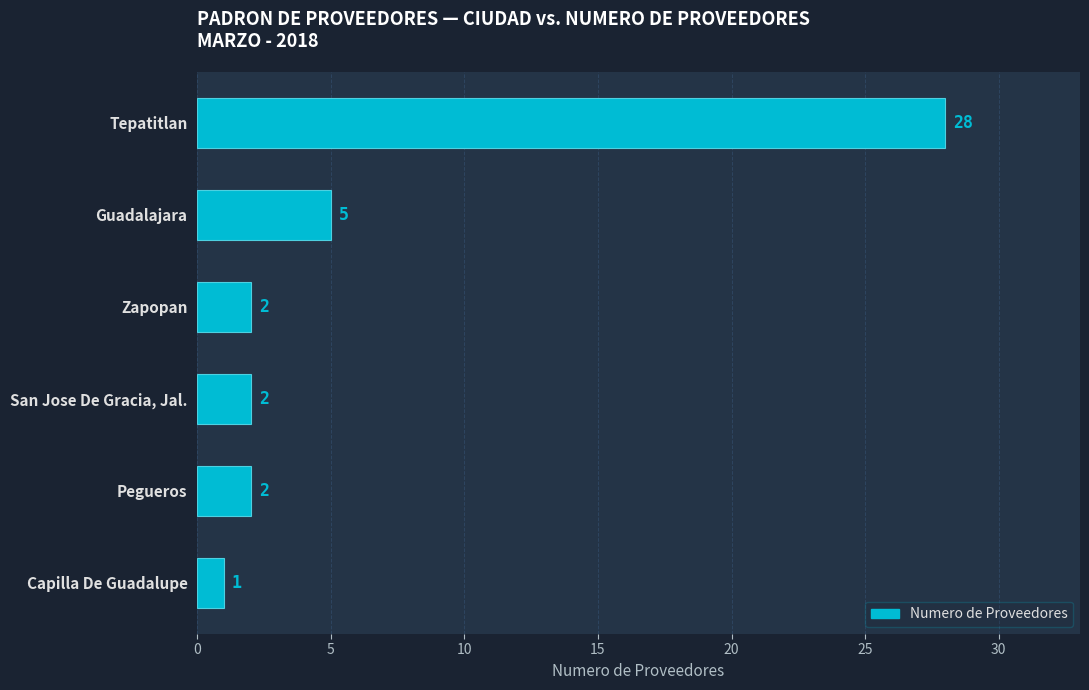

Count the number of categories in the chart.

6